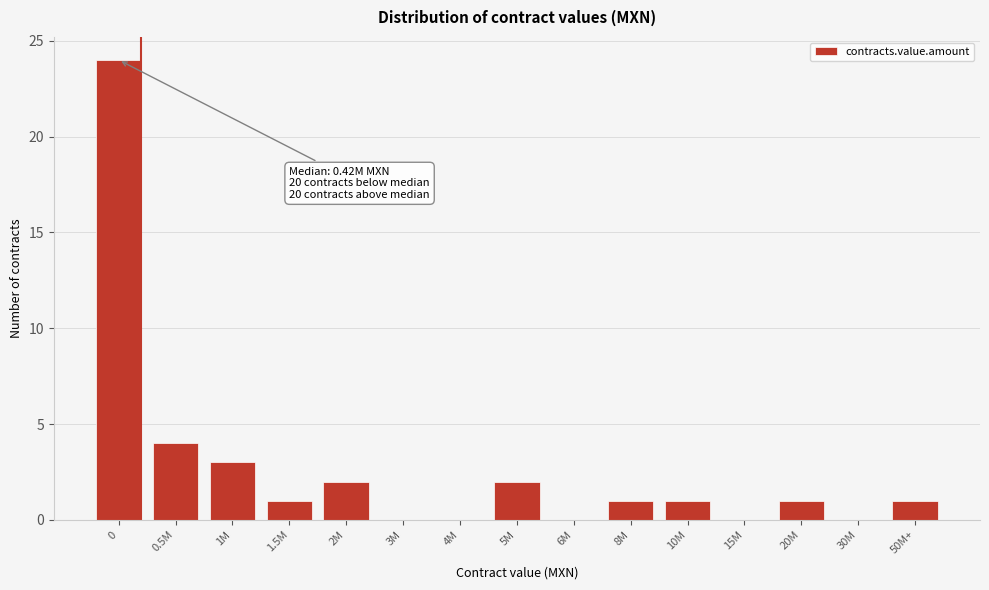

Reading left to right, what are all the values shown in this chart?

0=24	0.5M=4	1M=3	1.5M=1	2M=2	3M=0	4M=0	5M=2	6M=0	8M=1	10M=1	15M=0	20M=1	30M=0	50M+=1